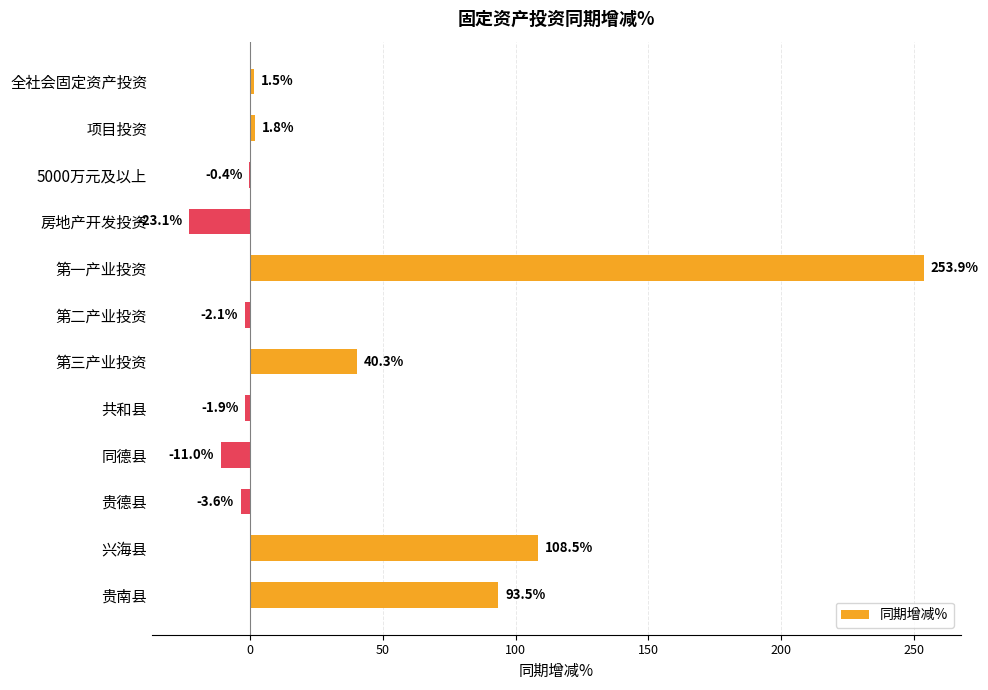

At which label is the value closest to 115?

兴海县